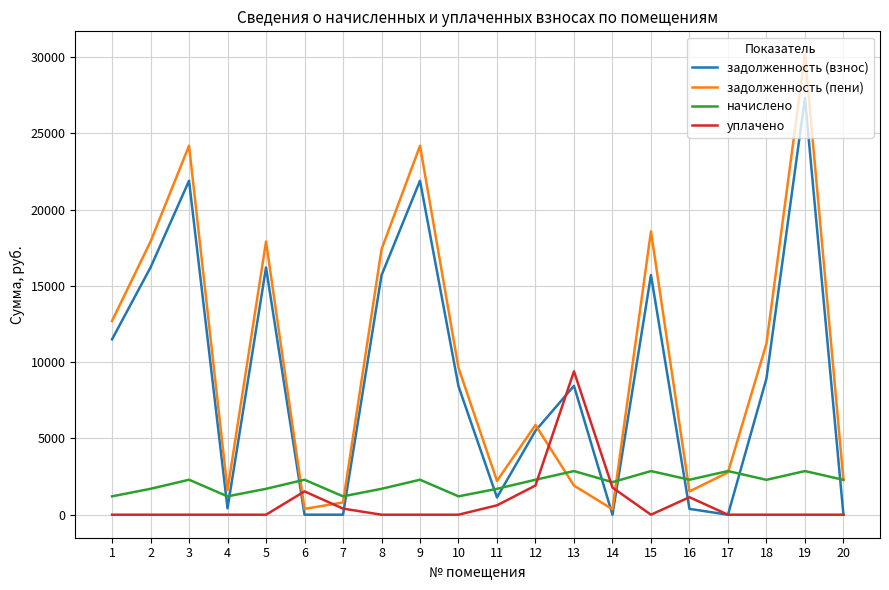

What are all the series names shown in the legend?

задолженность (взнос), задолженность (пени), начислено, уплачено